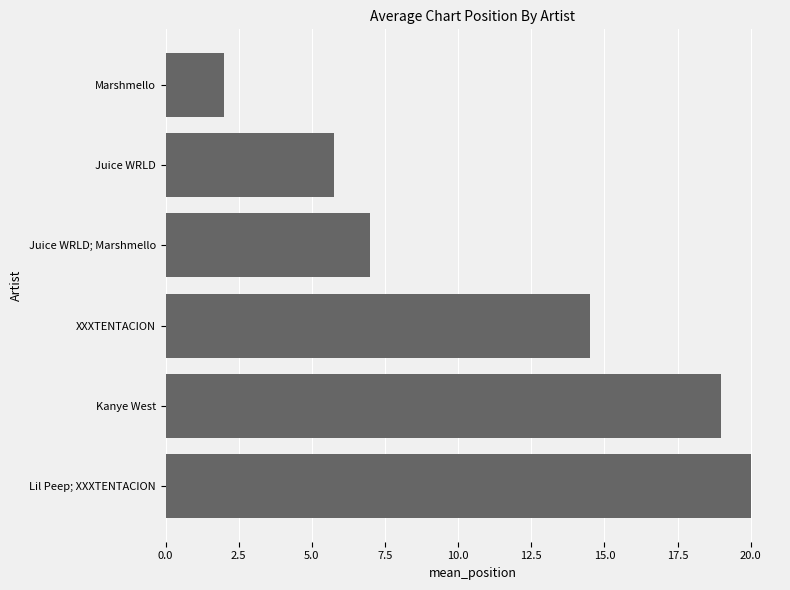

Rank the categories by value from highest to lowest.

Lil Peep; XXXTENTACION, Kanye West, XXXTENTACION, Juice WRLD; Marshmello, Juice WRLD, Marshmello